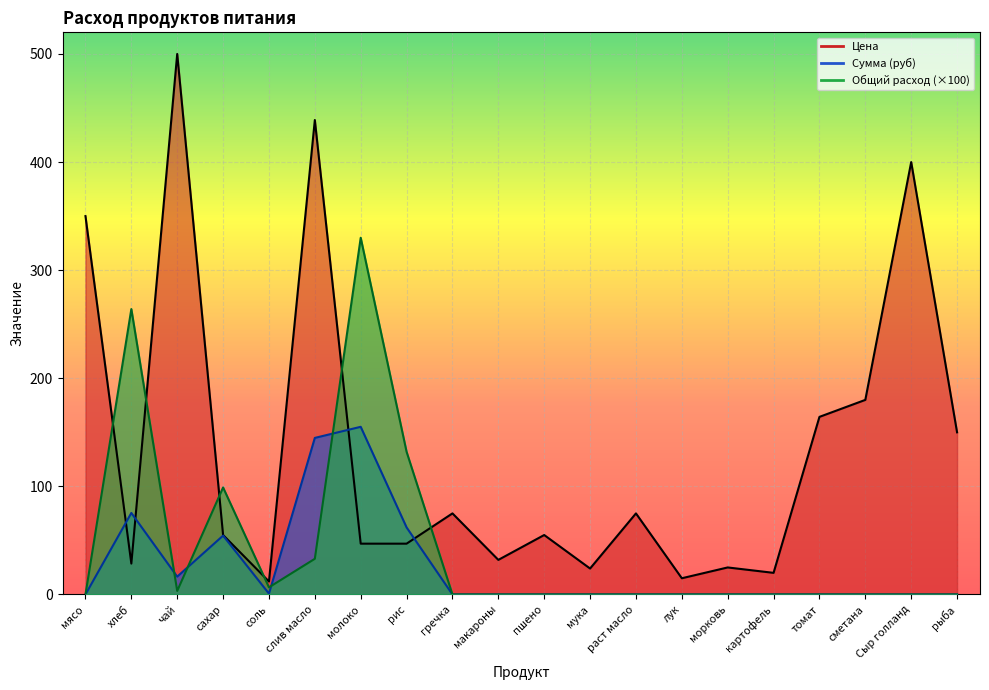

Reading left to right, extract all data points from this chart.

Цена: мясо=350.0	хлеб=28.6	чай=500.0	сахар=55.0	соль=12.0	слив масло=438.9	молоко=47.0	рис=47.0	гречка=75.0	макароны=32.0	пшено=55.0	мука=24.0	раст масло=75.0	лук=15.0	морковь=25.0	картофель=20.0	томат=164.3	сметана=180.0	Сыр голланд=400.0	рыба=150.0
Сумма: мясо=0.0	хлеб=75.4	чай=16.5	сахар=54.5	соль=0.8	слив масло=144.8	молоко=155.1	рис=62.0	гречка=0.0	макароны=0.0	пшено=0.0	мука=0.0	раст масло=0.0	лук=0.0	морковь=0.0	картофель=0.0	томат=0.0	сметана=0.0	Сыр голланд=0.0	рыба=0.0
Общий расход: мясо=0.0	хлеб=264.0	чай=3.3	сахар=99.0	соль=6.6	слив масло=33.0	молоко=330.0	рис=132.0	гречка=0.0	макароны=0.0	пшено=0.0	мука=0.0	раст масло=0.0	лук=0.0	морковь=0.0	картофель=0.0	томат=0.0	сметана=0.0	Сыр голланд=0.0	рыба=0.0